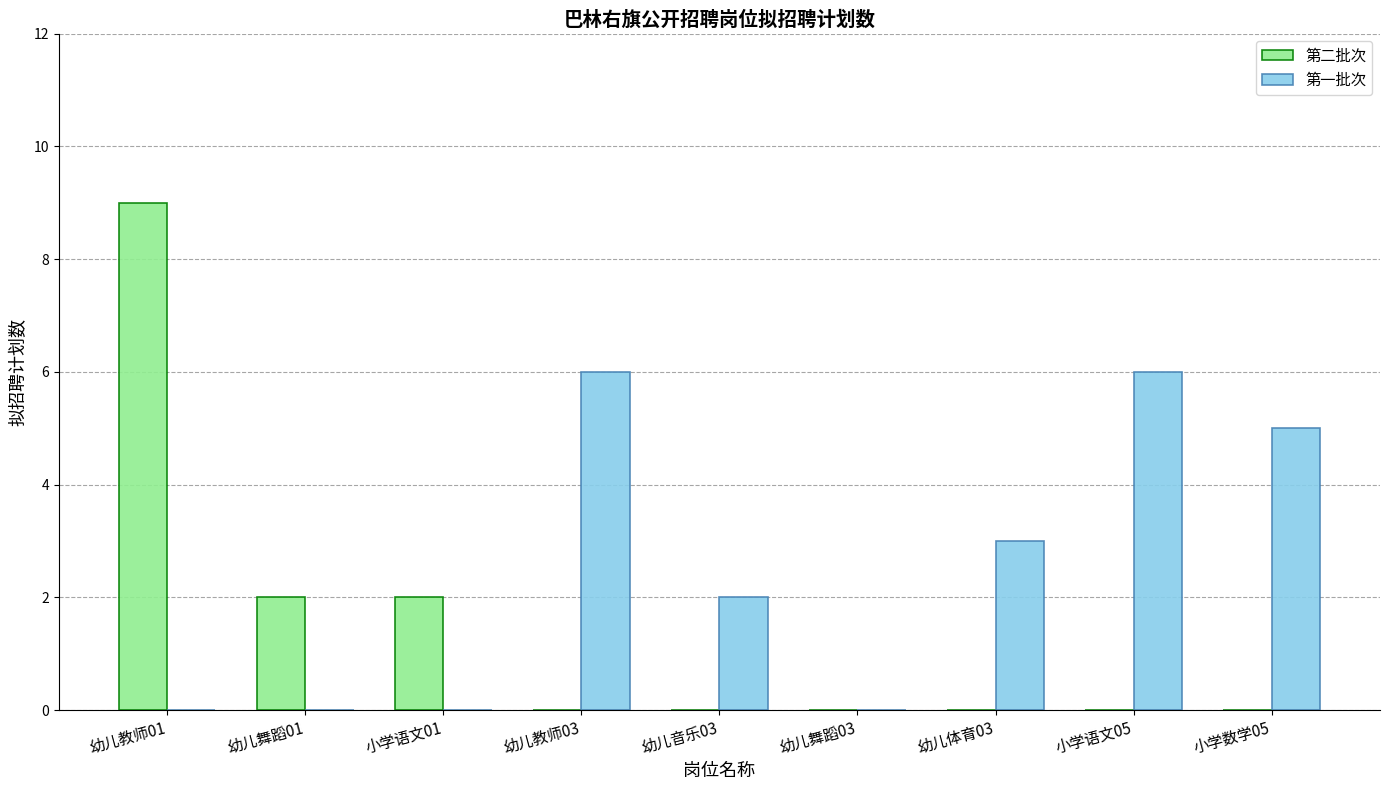

True or false: 第二批次 has a value of 0 at 小学语文05.

True